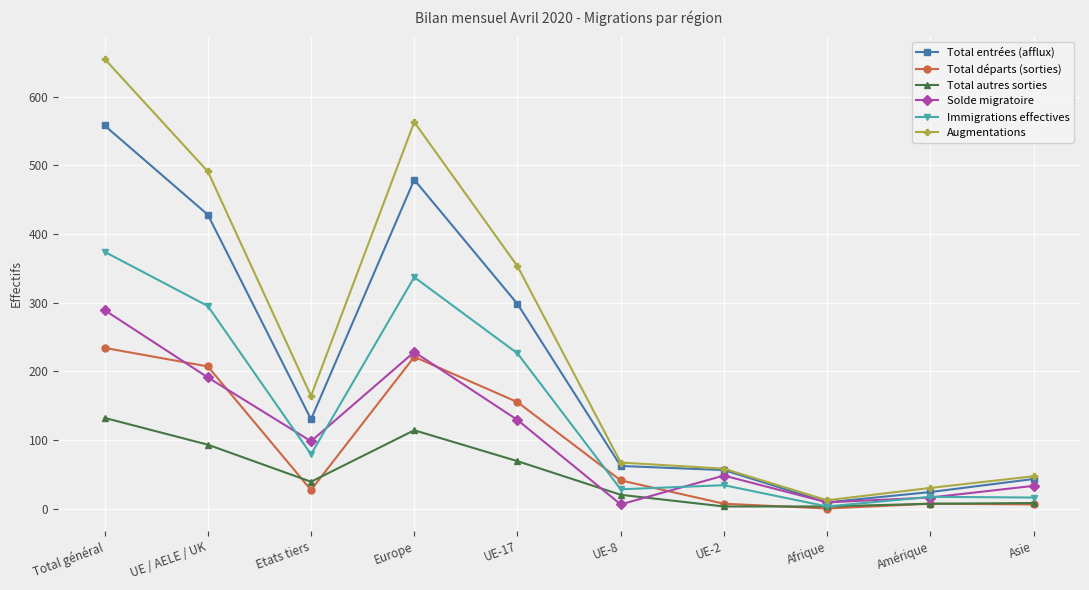

What position from the left is UE-8?

6